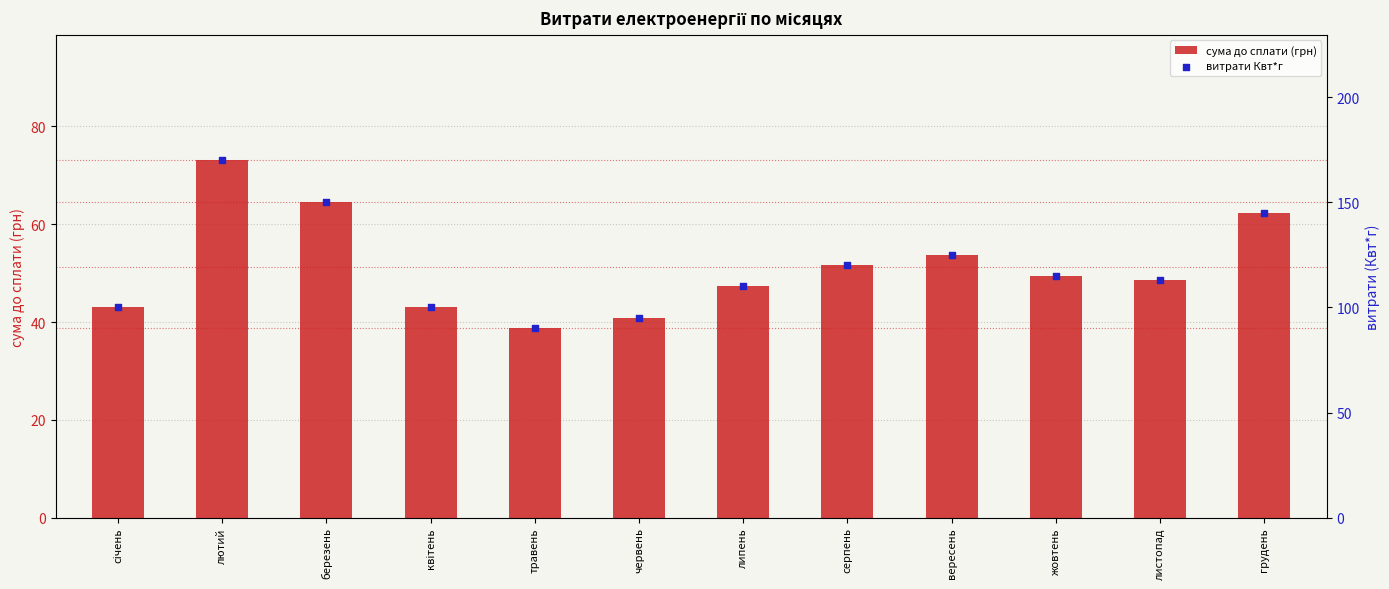

At which category is the sum across all series the highest?

лютий